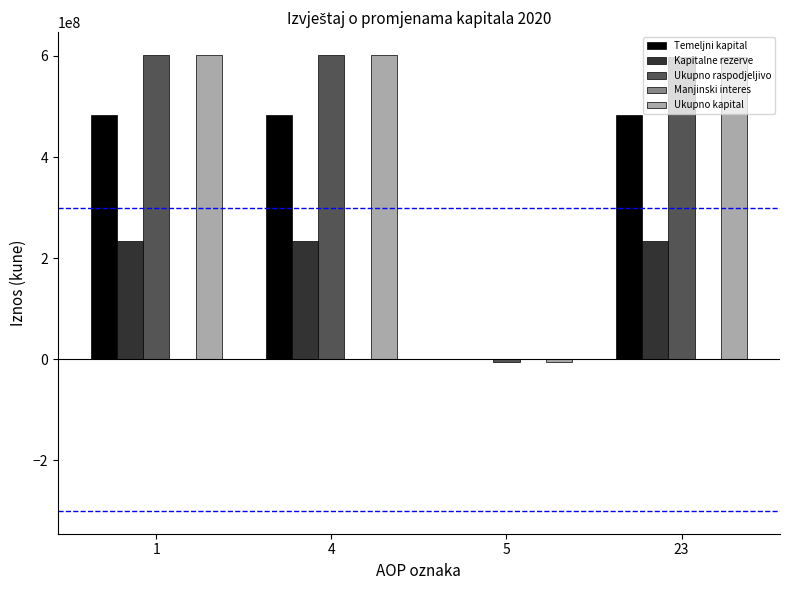

Is the value of Ukupno raspodjeljivo at 23 greater than the value of Kapitalne rezerve at 1?

Yes